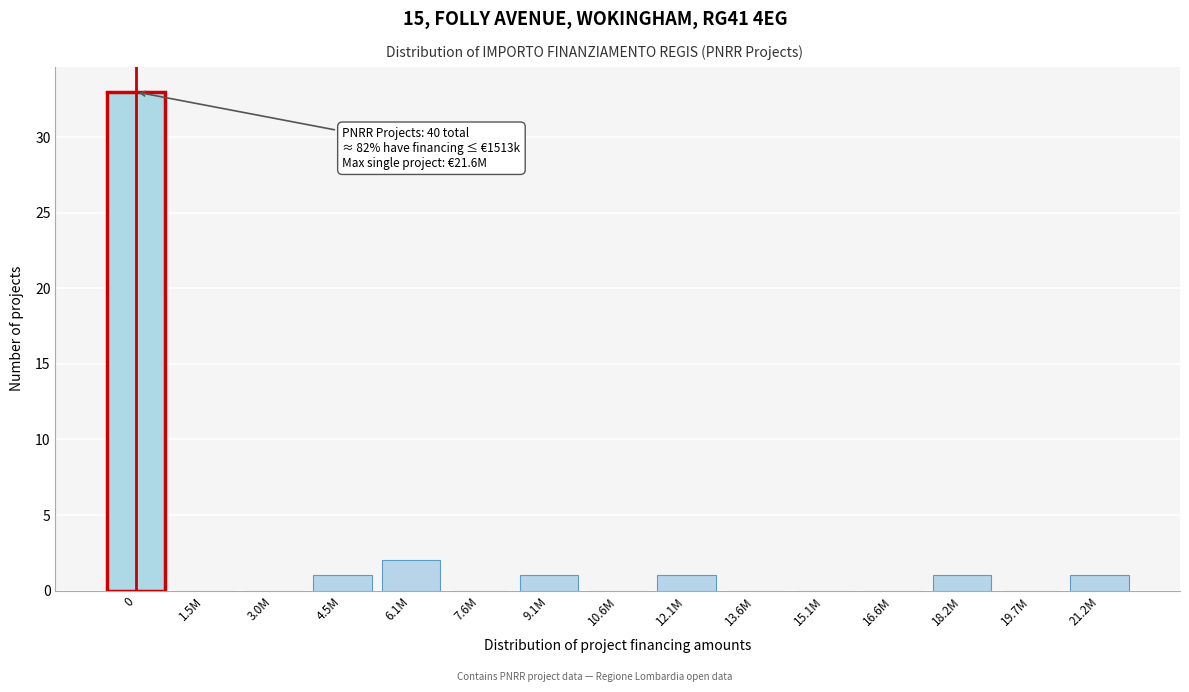

Reading right to left, transcribe all the data shown in this chart.

21.2M=1	19.7M=0	18.2M=1	16.6M=0	15.1M=0	13.6M=0	12.1M=1	10.6M=0	9.1M=1	7.6M=0	6.1M=2	4.5M=1	3.0M=0	1.5M=0	0=33